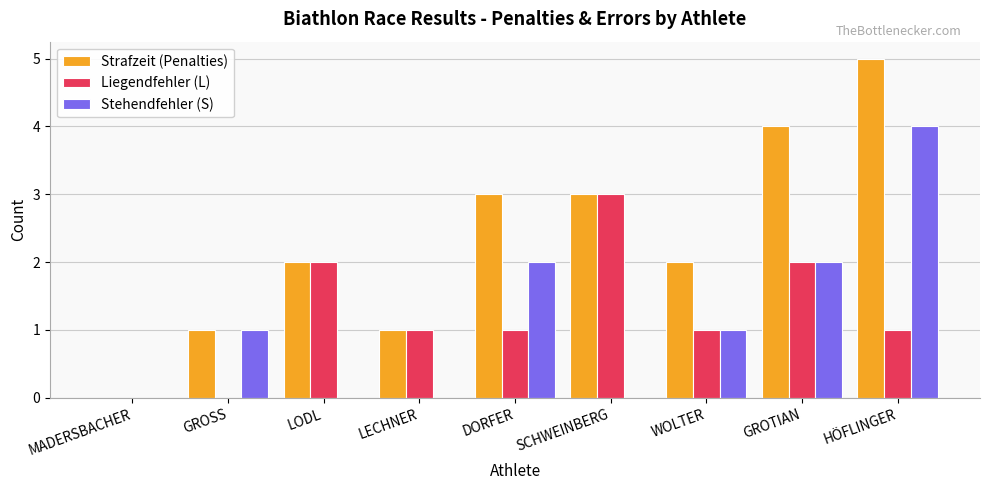

What is the average value of the Stehendfehler (S) series?

1